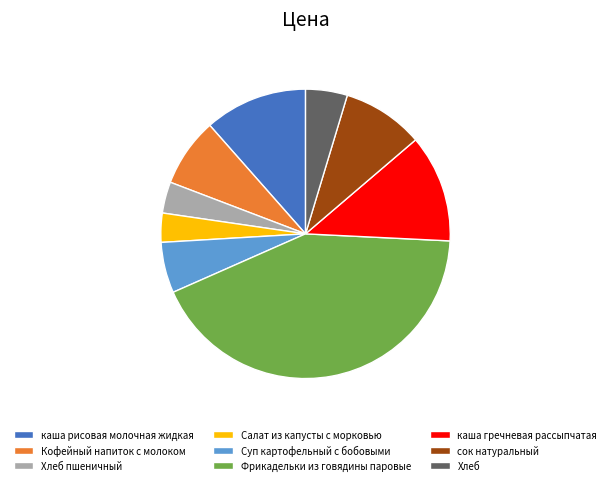

Approximately how many times larger is the value at Фрикадельки из говядины паровые compared to каша рисовая молочная жидкая?

3.7